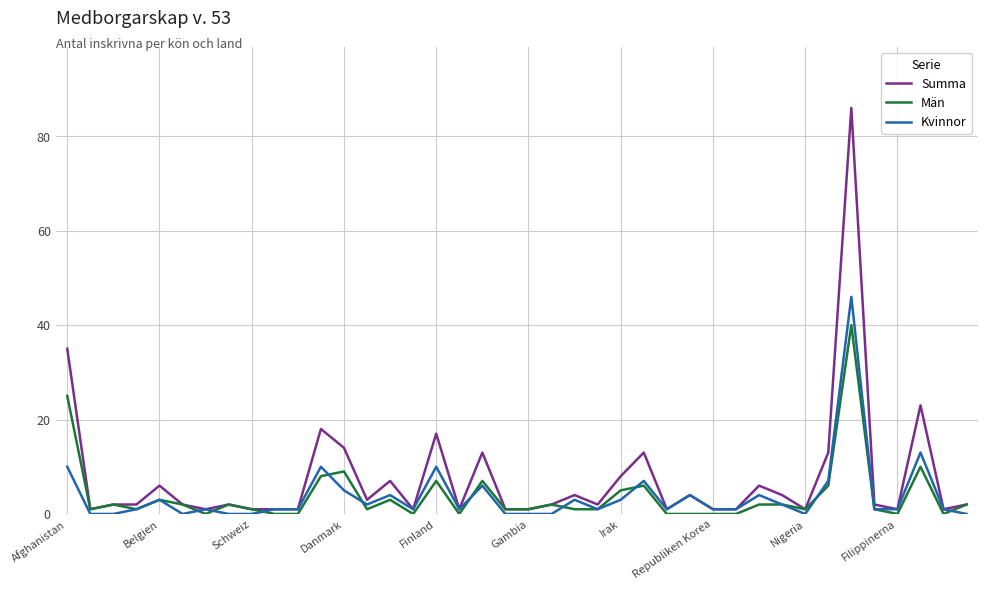

List the series in order of their peak value, highest first.

Summa, Kvinnor, Män